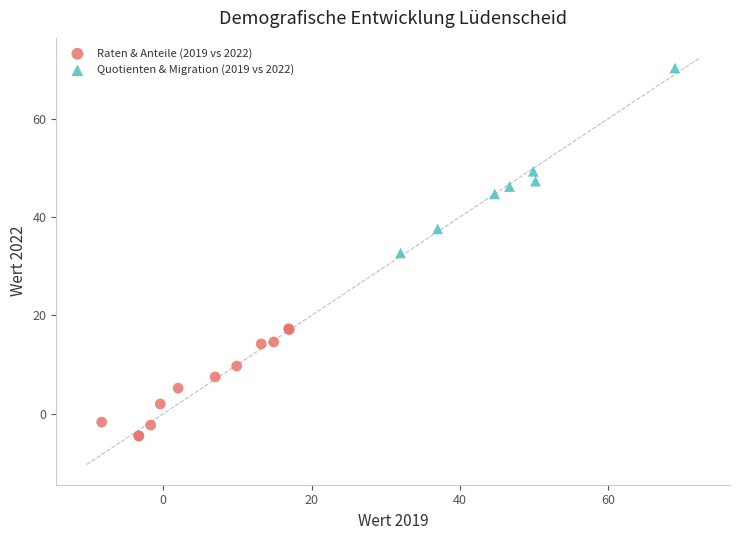

Which series reaches the maximum Y coordinate?

Quotienten & Migration (2019 vs 2022)